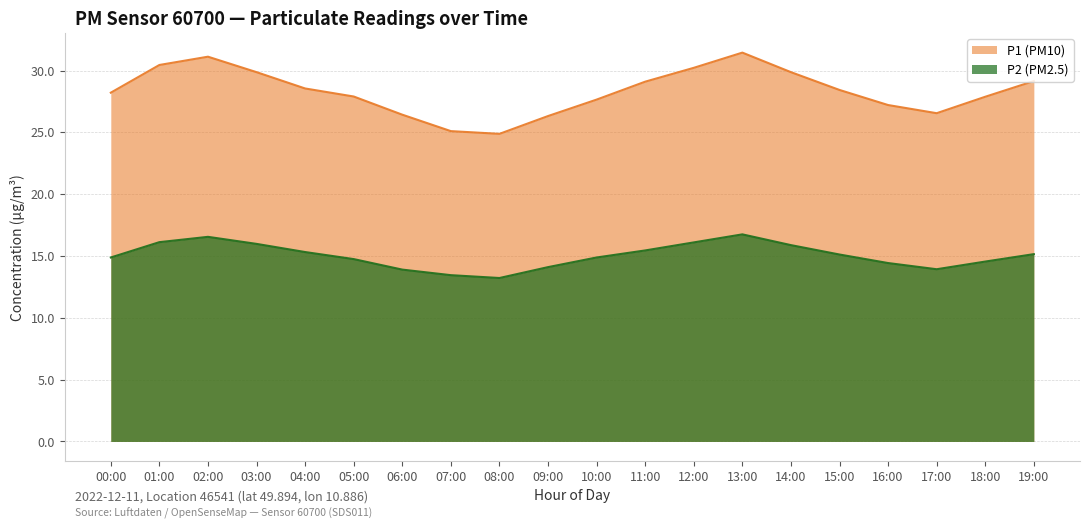

At which label does P2 reach its minimum?

08:00